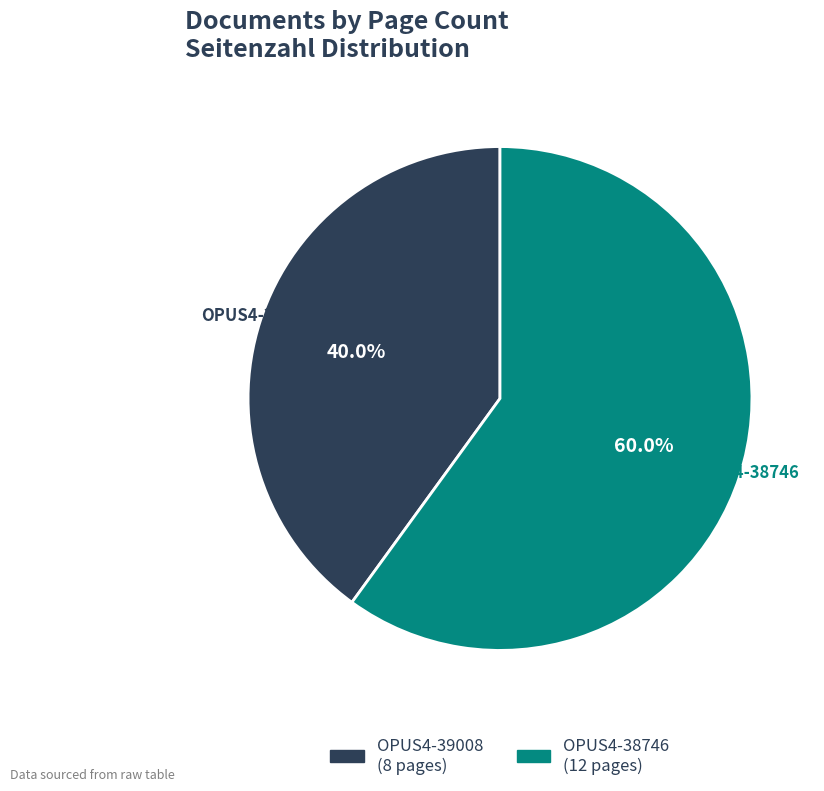

Count the number of slices in the pie.

2